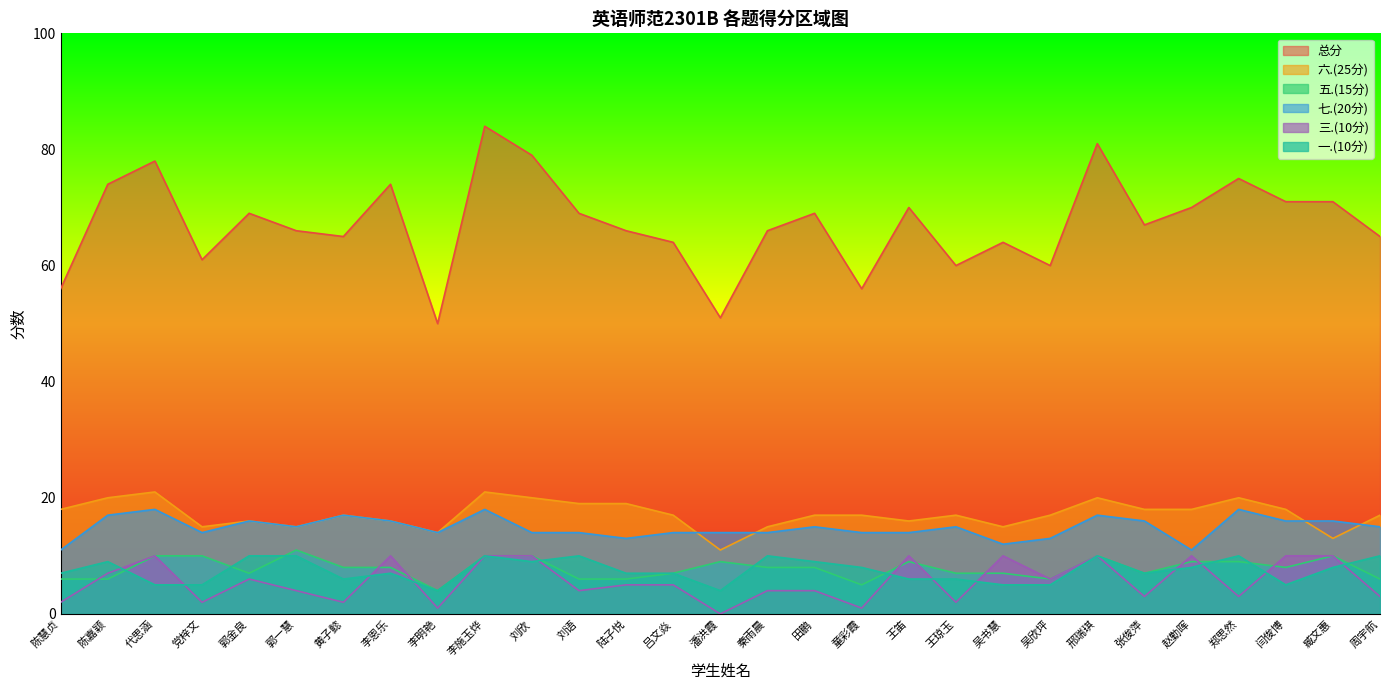

What is the label of the 16th point from the left?

秦雨晨